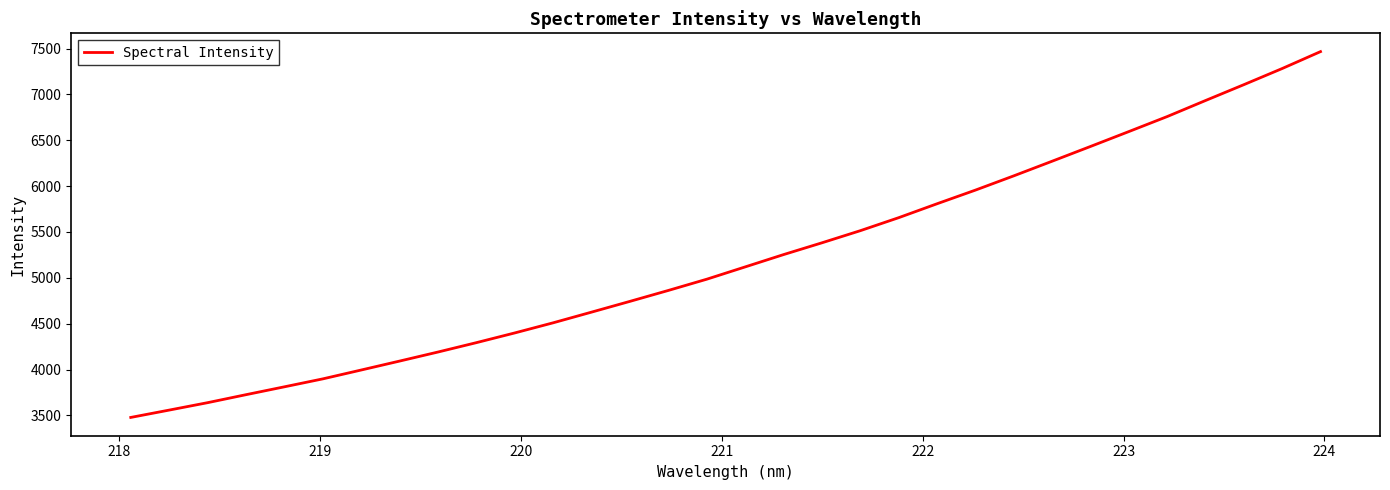

What is the difference between the maximum and minimum values?

3988.6